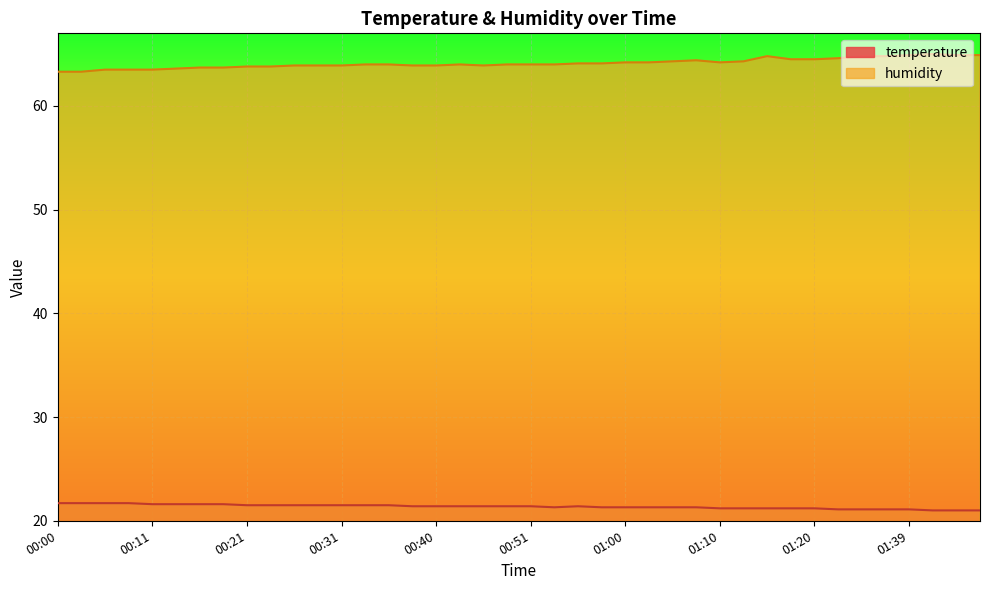

At which label is temperature closest to 21?

01:44